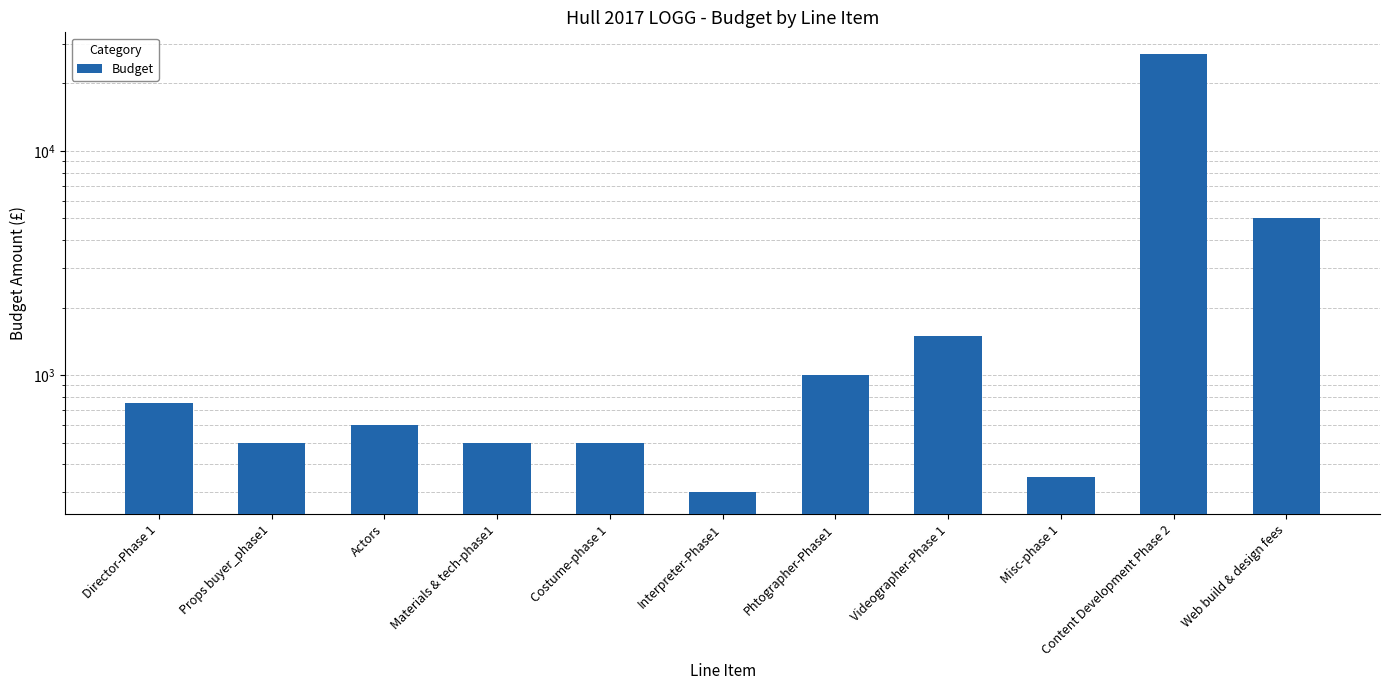

Approximately how many times larger is the value at Web build & design fees compared to Costume-phase 1?

10.0